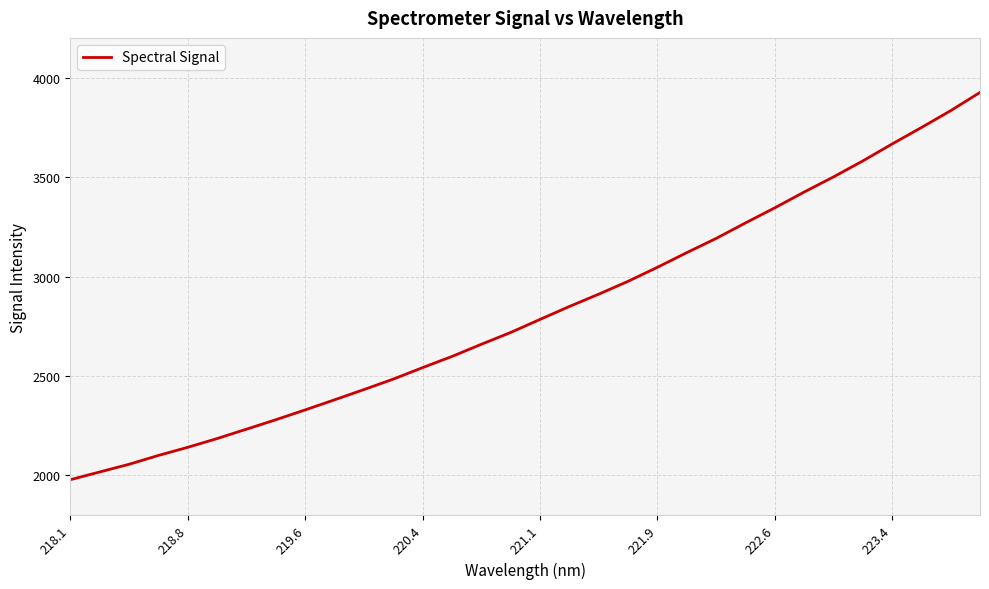

What is the maximum value shown in the chart?

3925.8